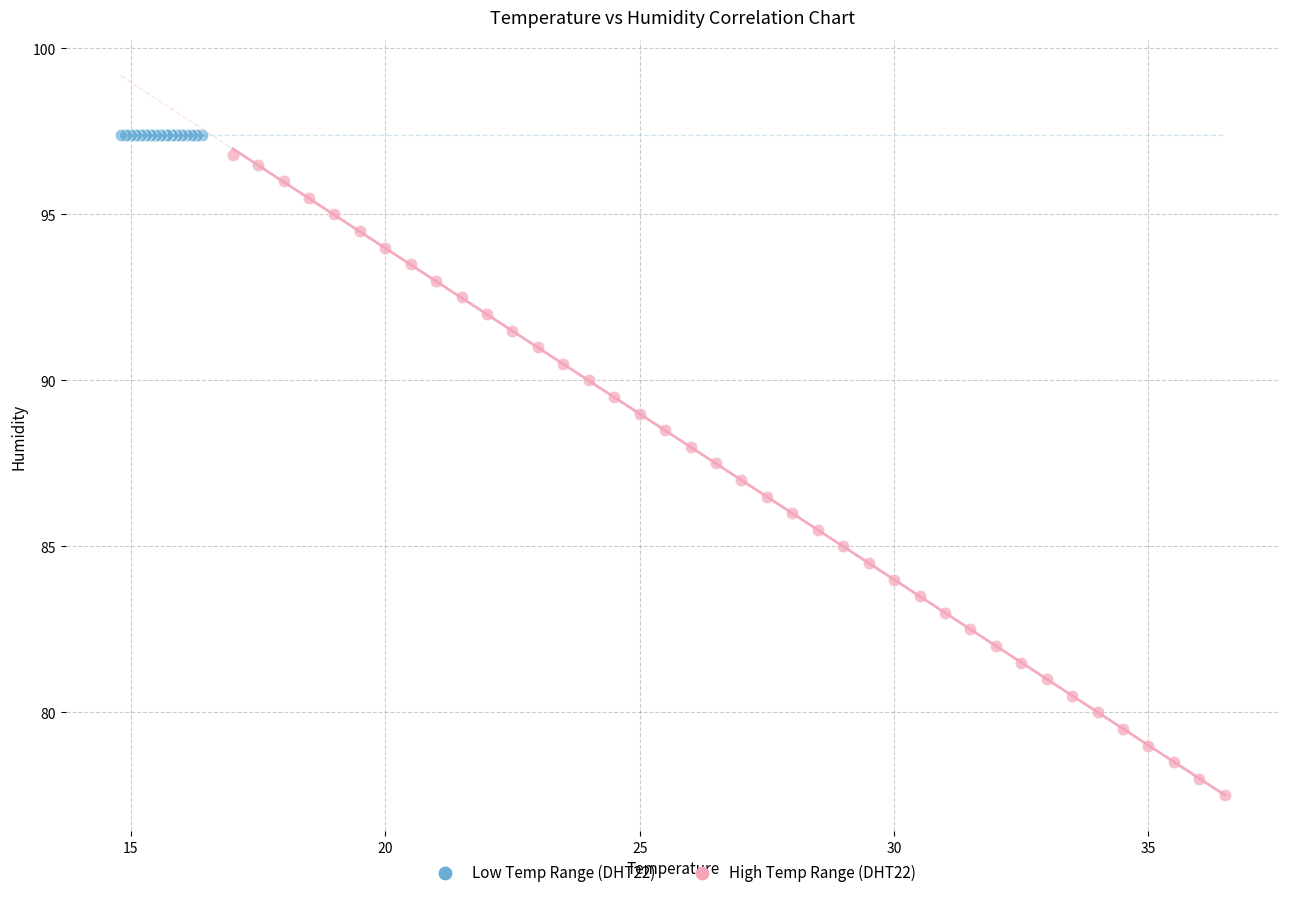

Which series reaches the minimum Y coordinate?

High Temp Range (DHT22)